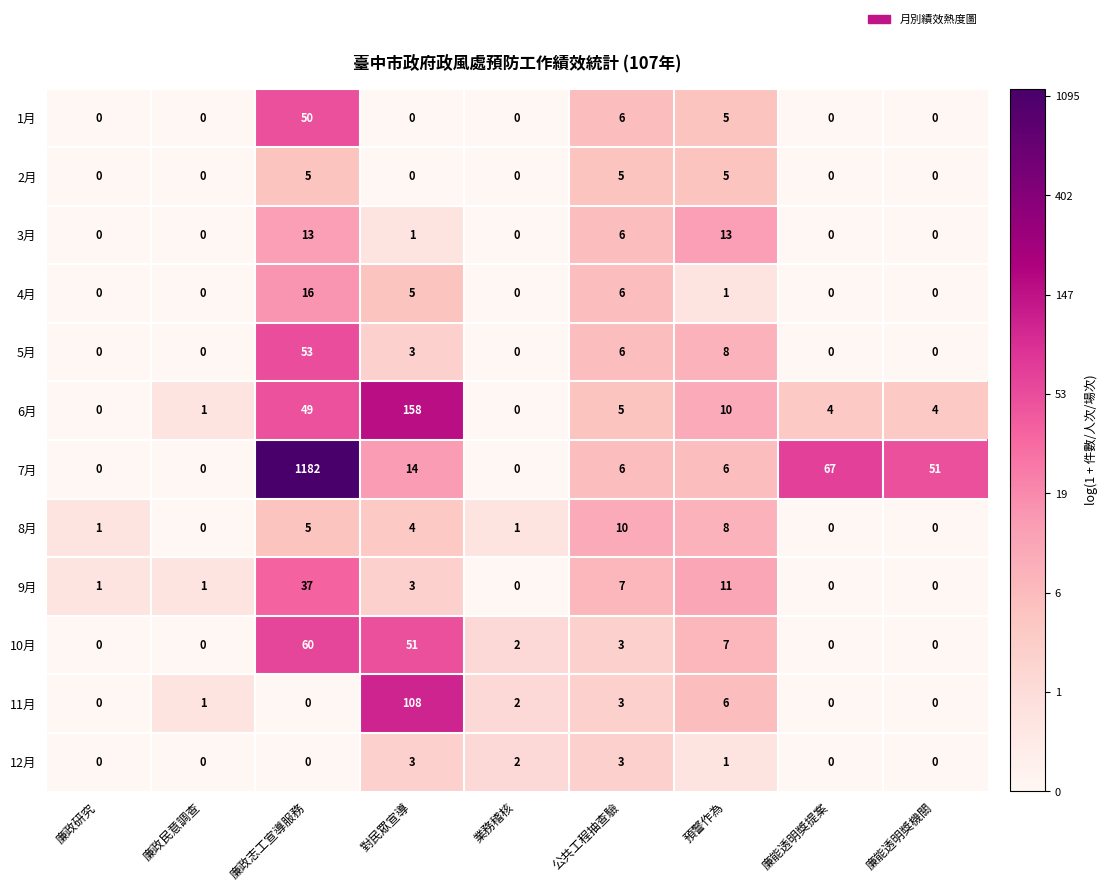

What is the spread (max minus min) of values at 廉政志工宣導服務?

1182